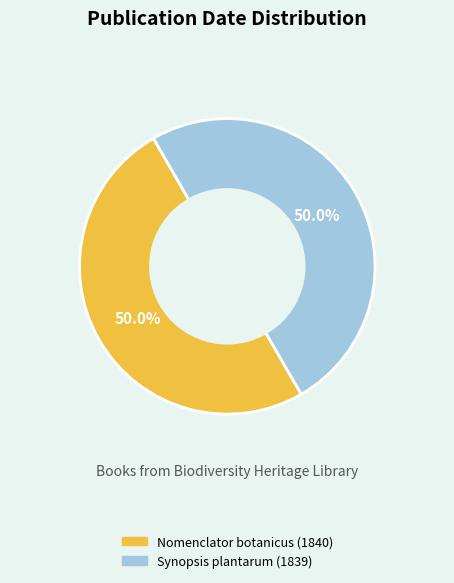

What percentage is the Synopsis plantarum (1839) slice, to the nearest percent?

50%